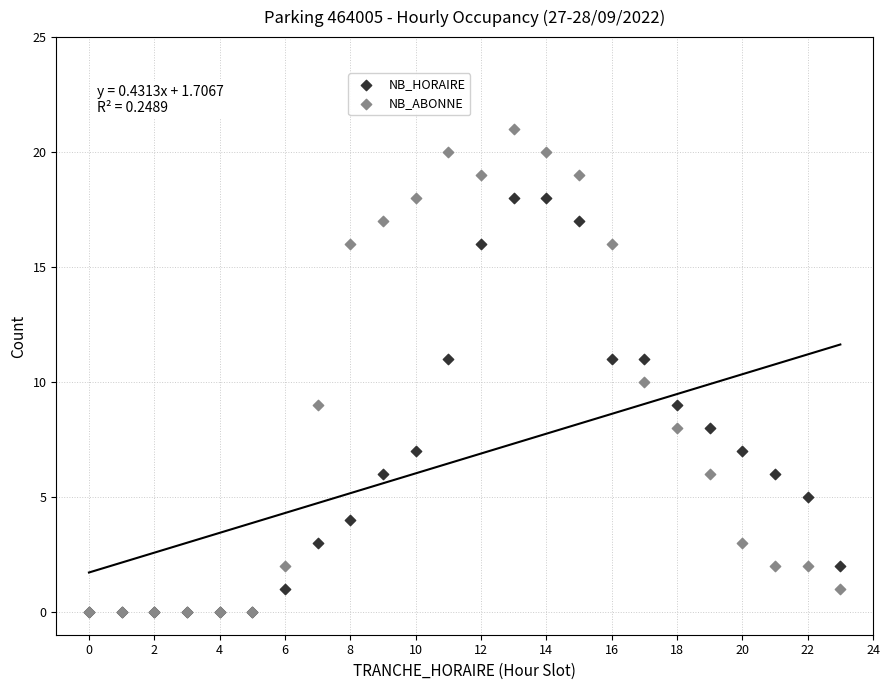

What are all the series names shown in the legend?

NB_HORAIRE, NB_ABONNE